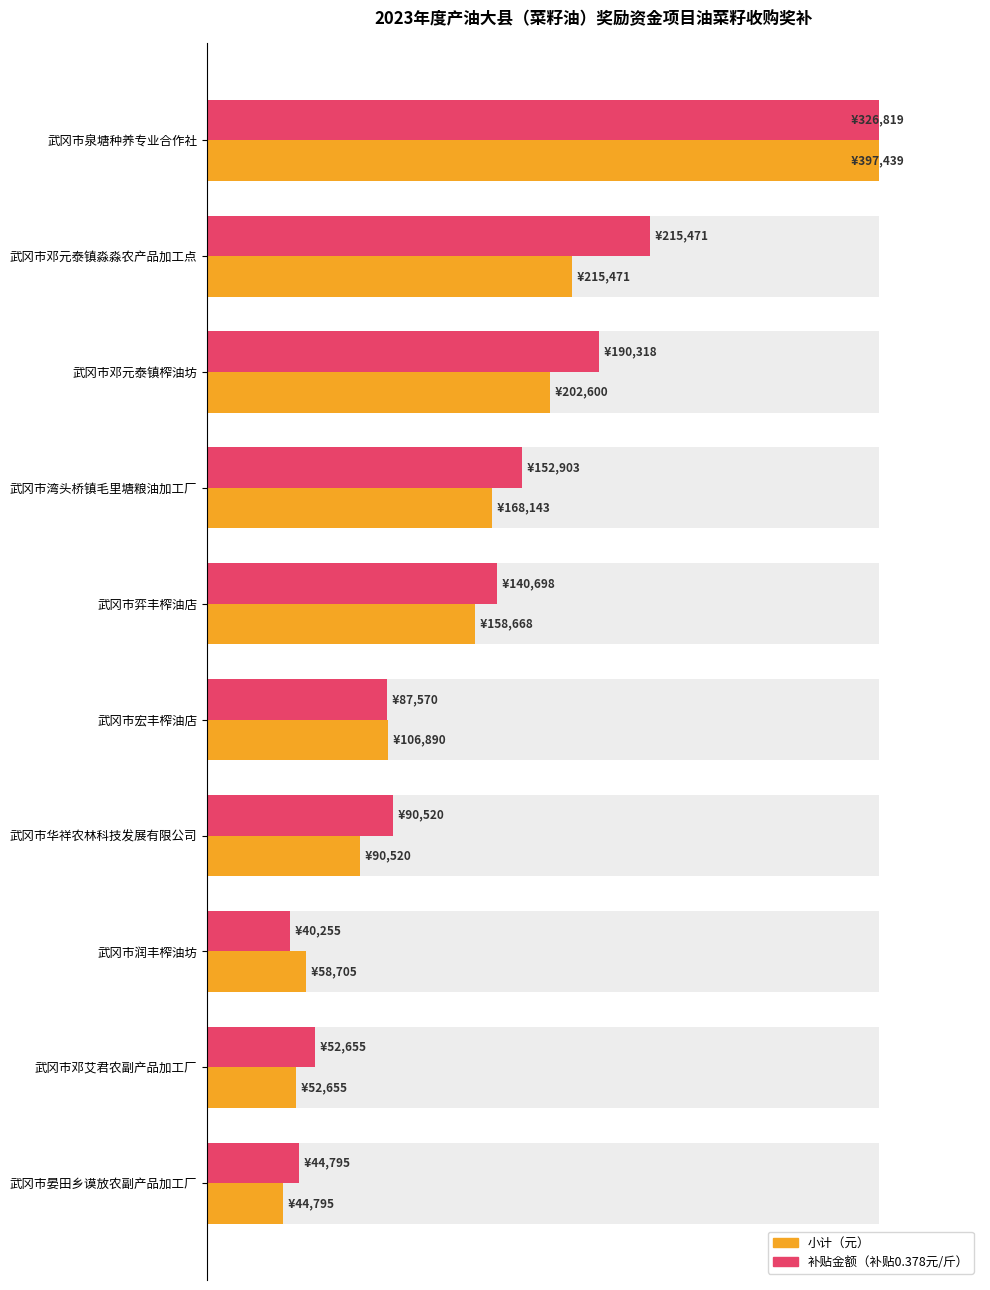

Which series has the widest spread of values?

小计（元）